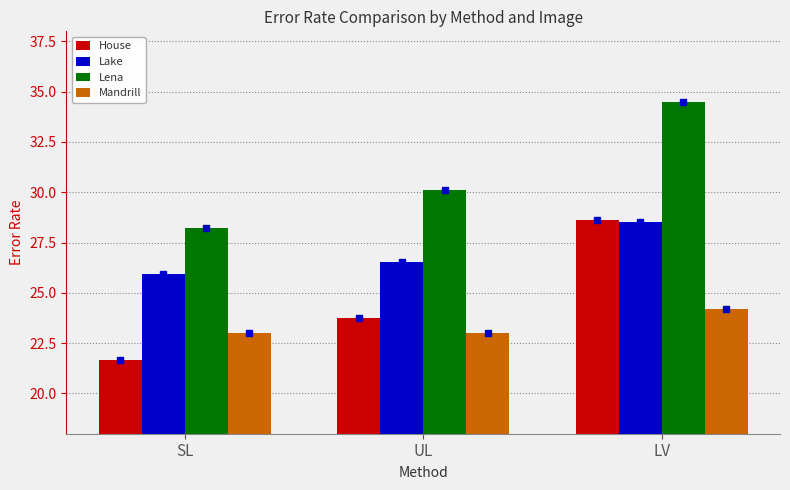

What is the difference between the highest and lowest values at SL?

6.6